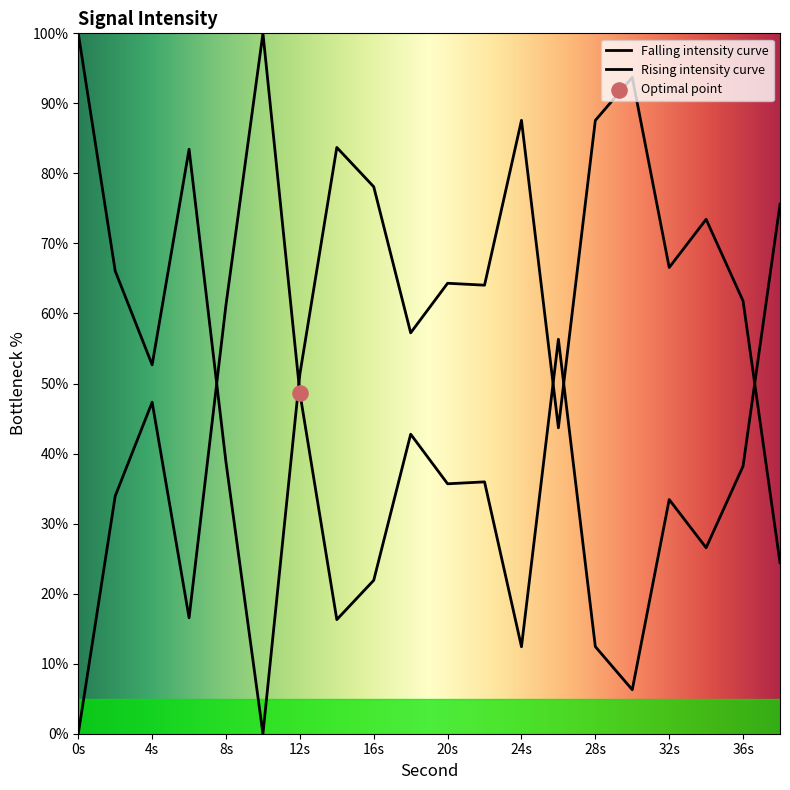

Which has a higher value, 10 or 14?

10